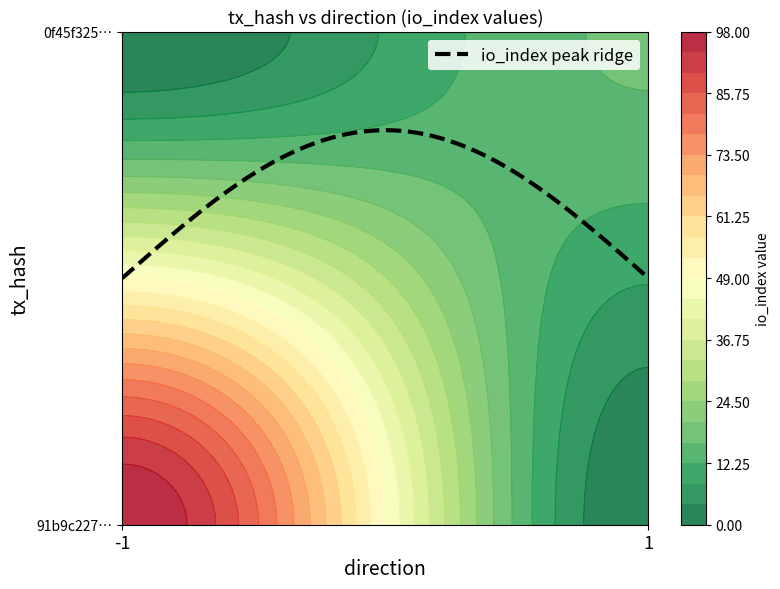

Rank the series by their maximum value, from lowest to highest.

0f45f32542ab59450b2c03c70df0169037d53be, 91b9c227d126212aeb64a3778326e5a88e8cc2e